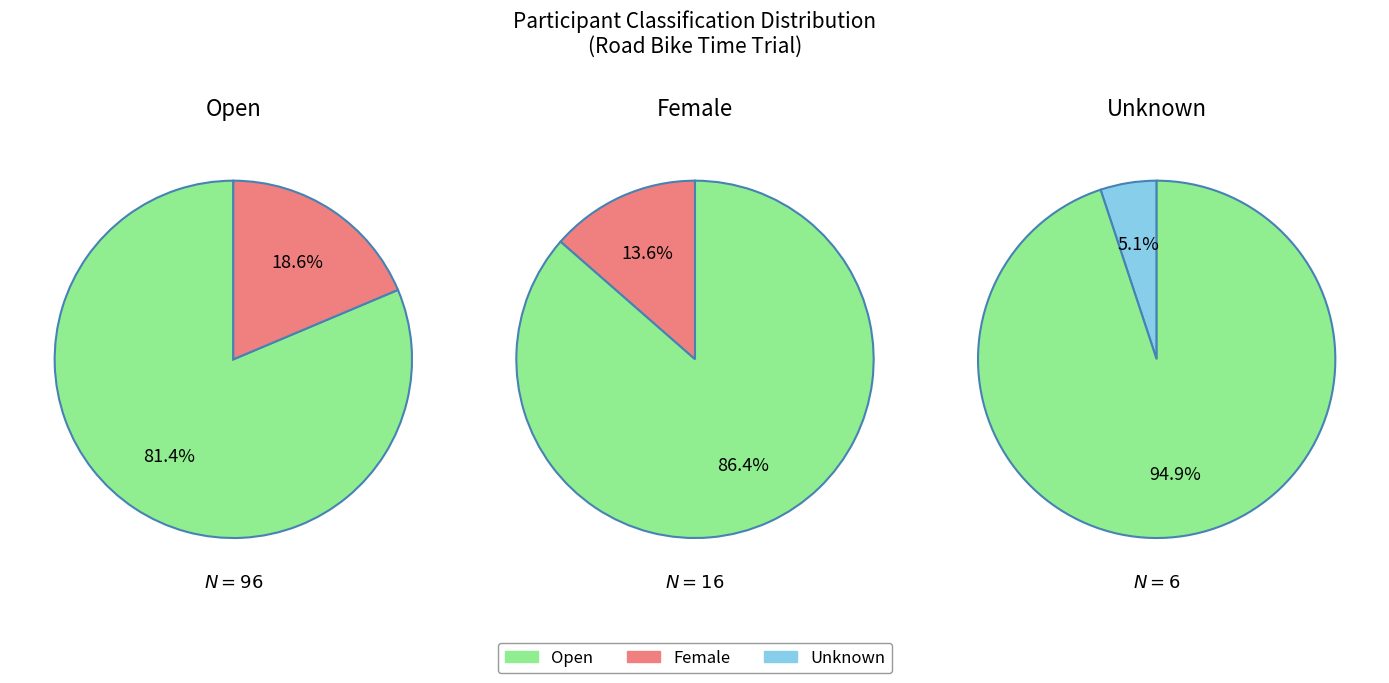

What is the change in value from Open to Unknown?

-90